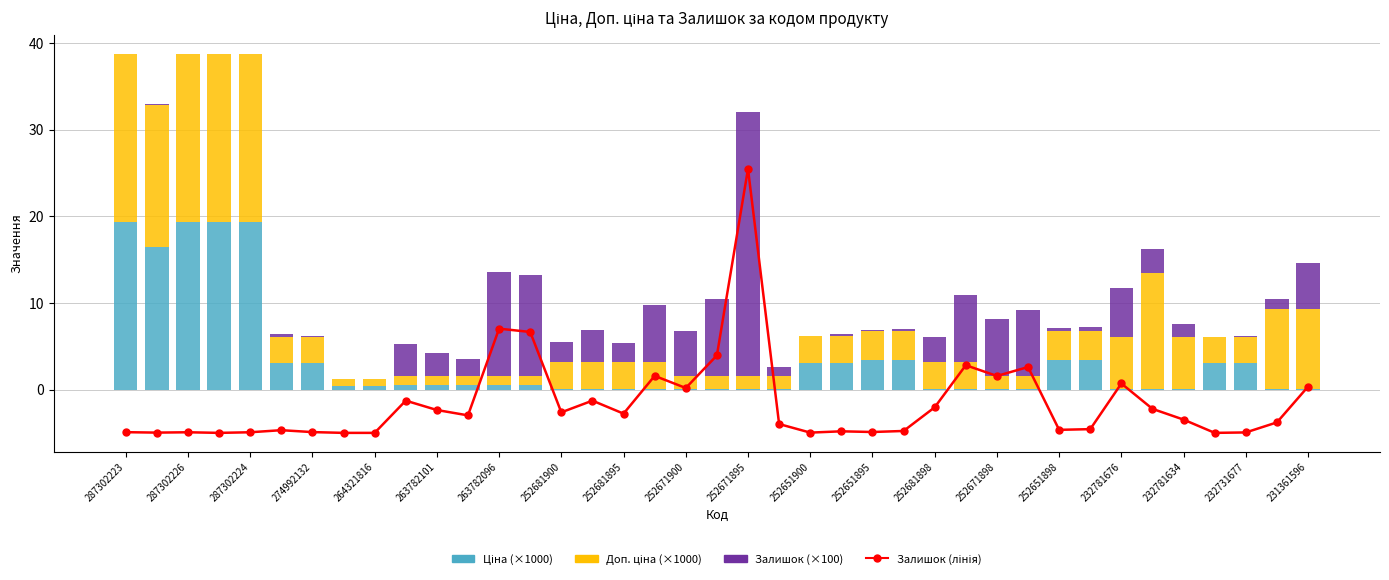

What is the sum of all Ціна (×1000) values?

129.8